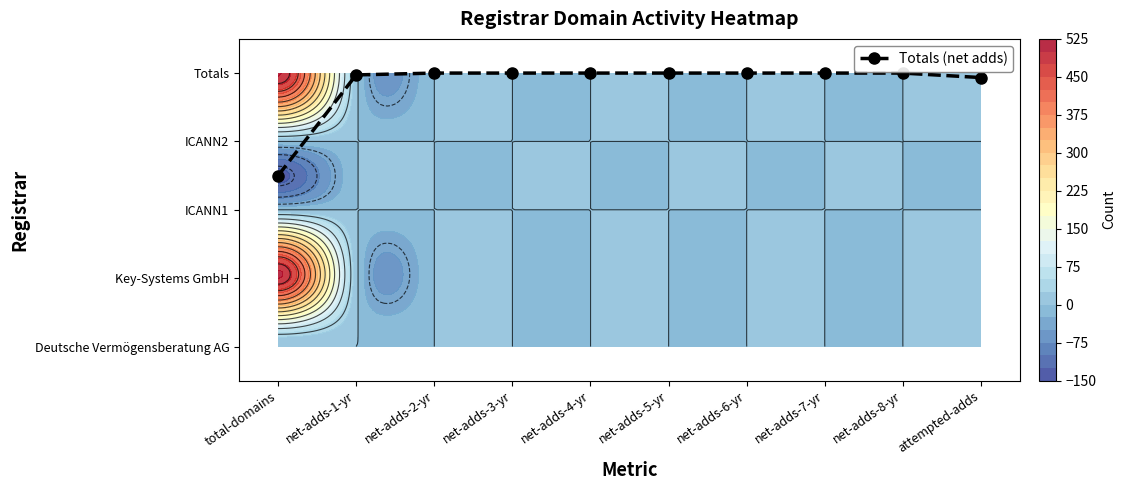

Reading left to right, transcribe all the data shown in this chart.

2.5	4.0	4.0	4.0	4.0	4.0	4.0	4.0	4.0	3.9